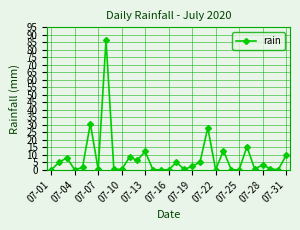

What is the value of the 8th point from the left?

86.4